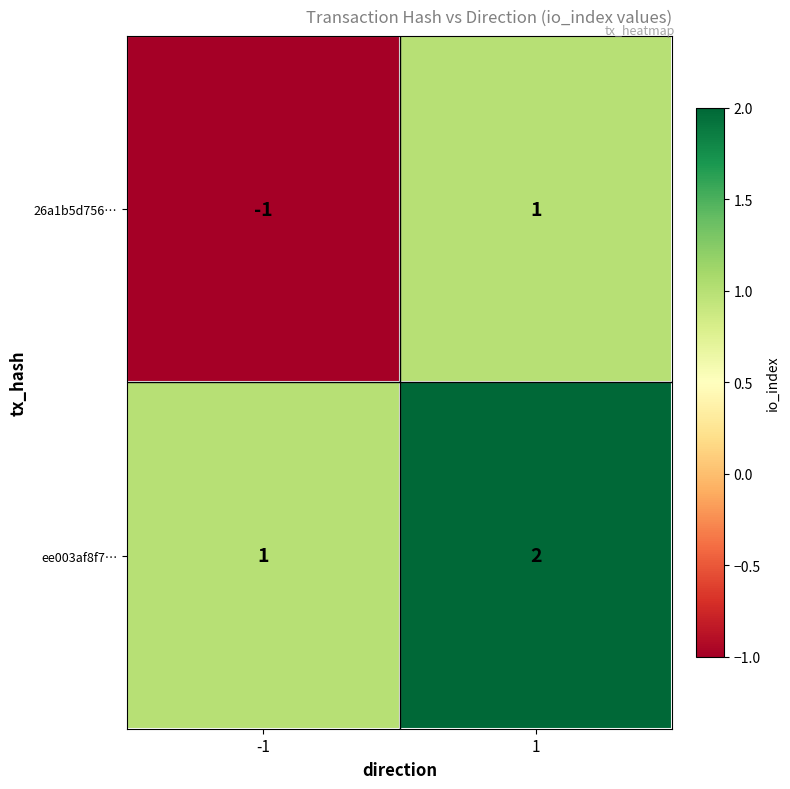

Reading left to right, what are all the values shown in this chart?

26a1b5d756…: -1=-1	1=1
ee003af8f7…: -1=1	1=2